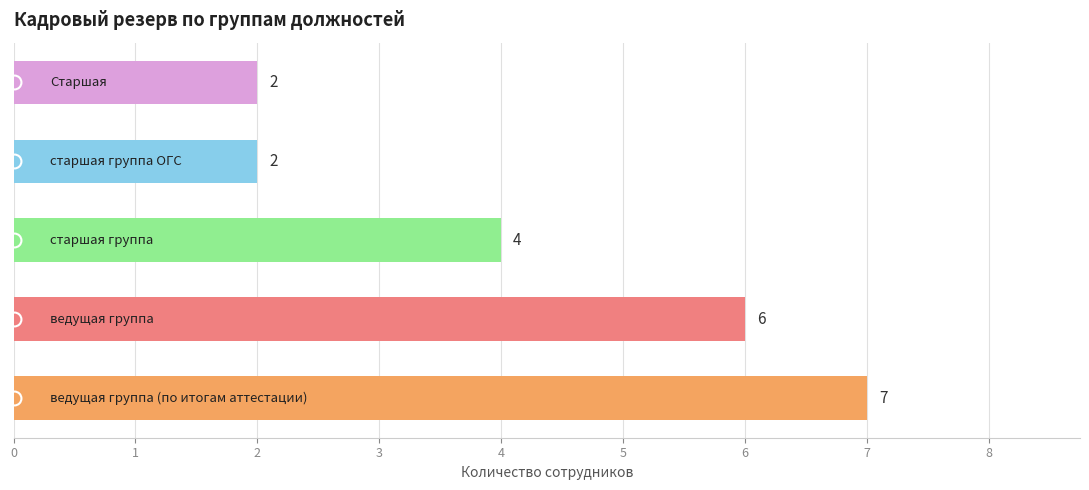

What is the difference between the maximum and minimum values?

5